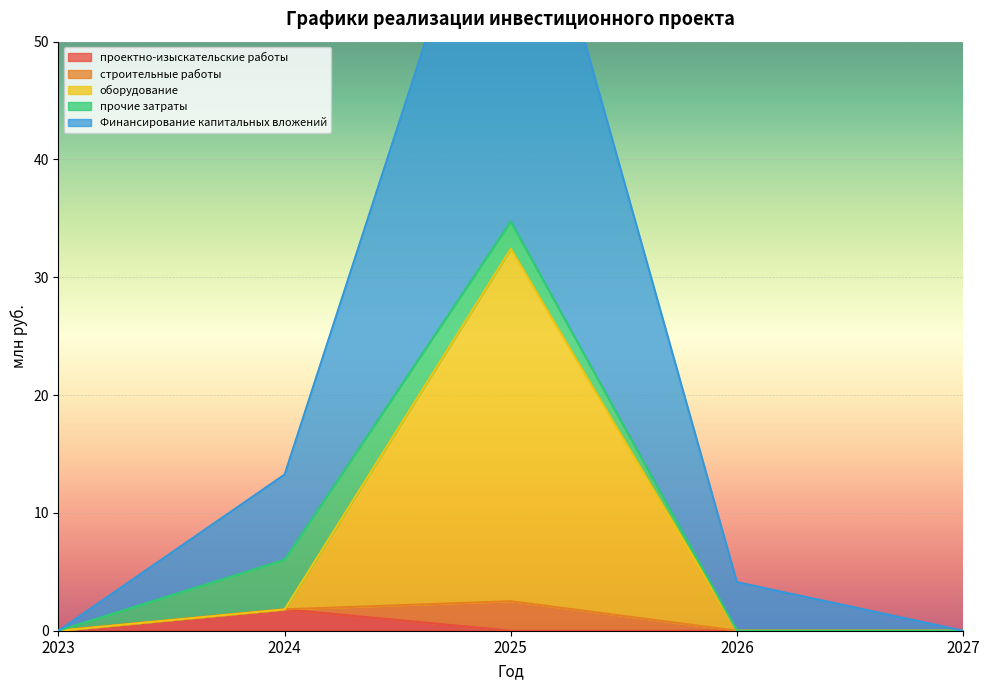

At which category is the sum across all series the highest?

2025